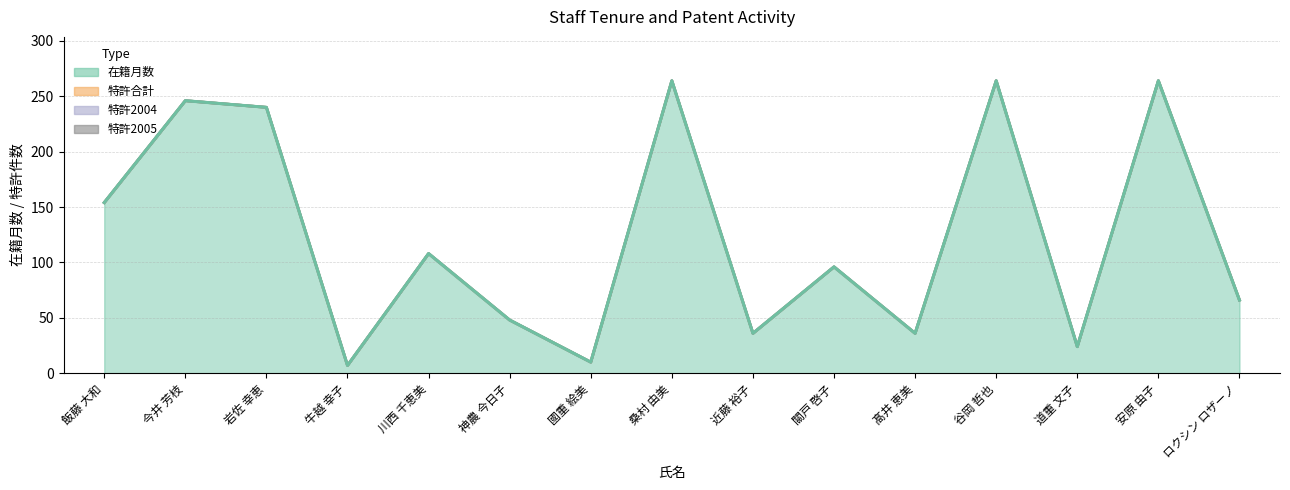

What is the average value of the 在籍月数 series?

124